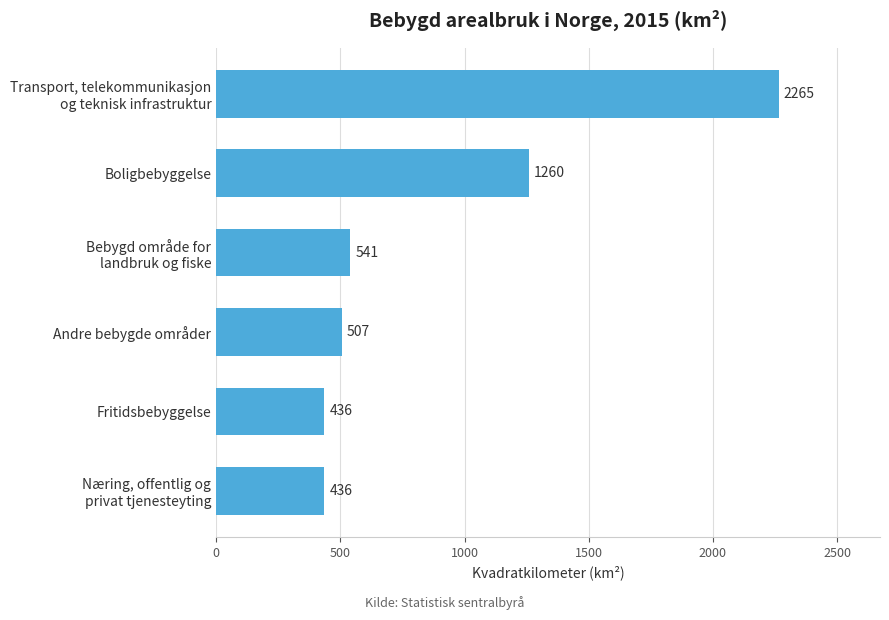

What is the smallest value displayed?

436